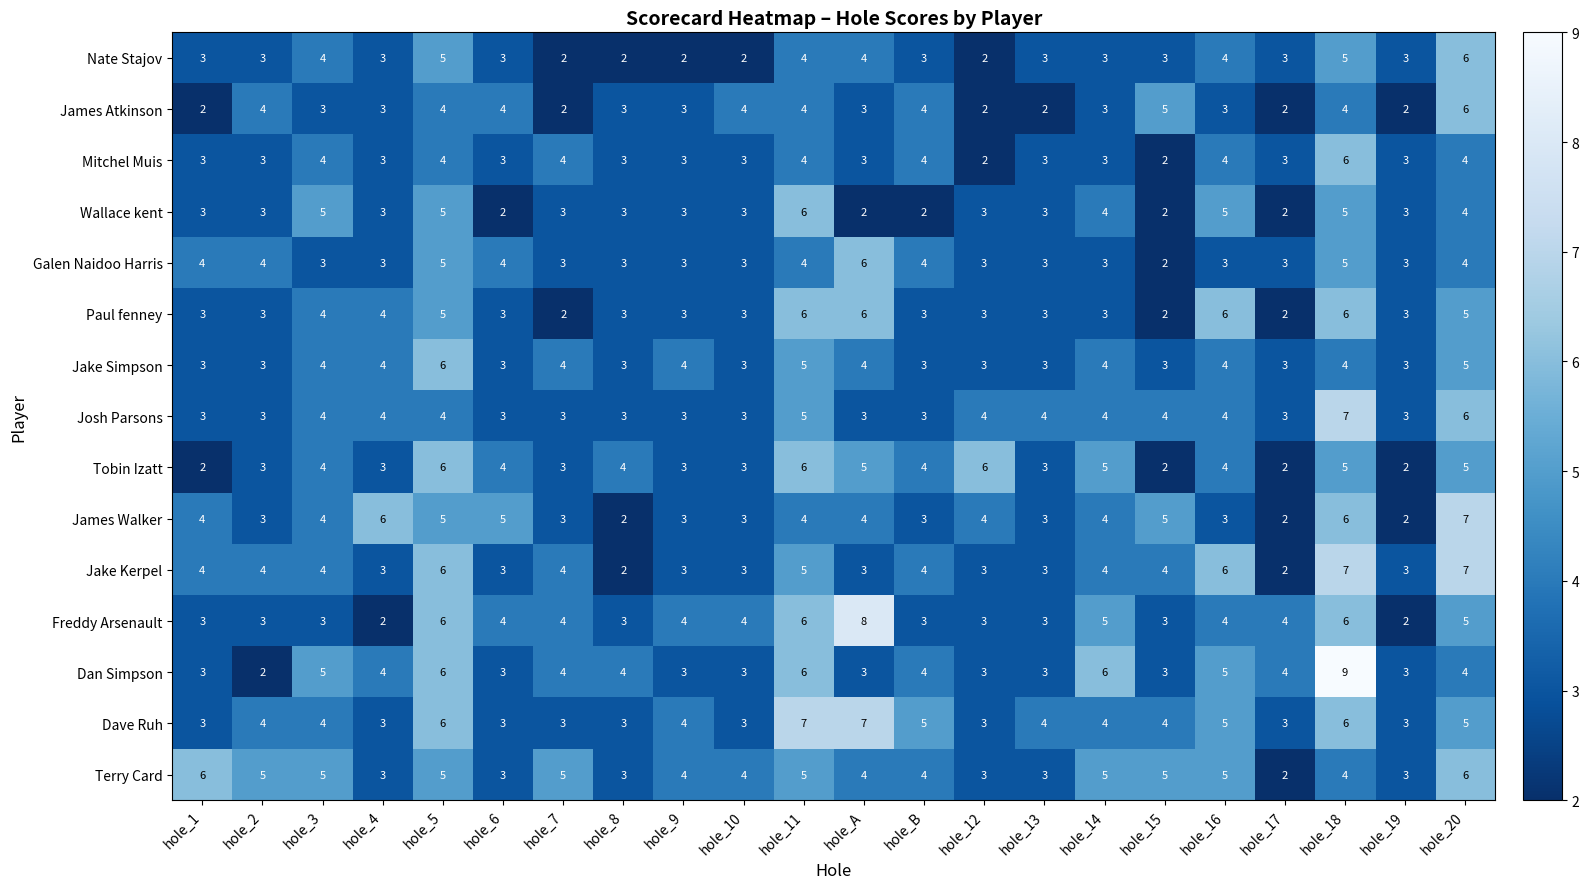

Which series has the largest range (max minus min)?

Dan Simpson